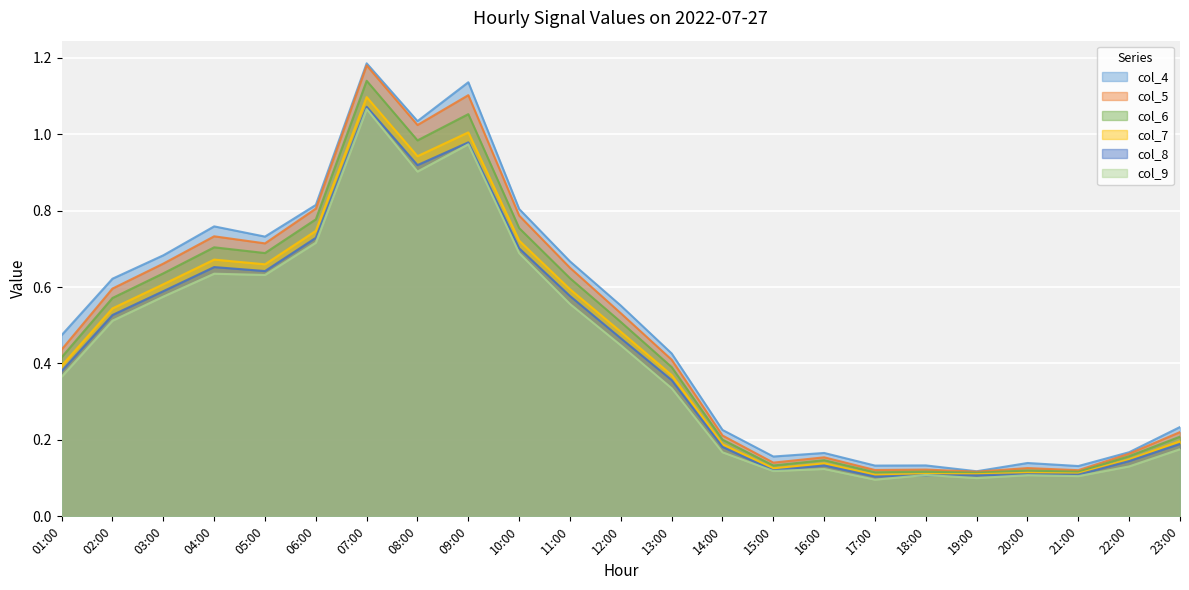

Is it true that col_9 equals 0.2 at 11:00?

False